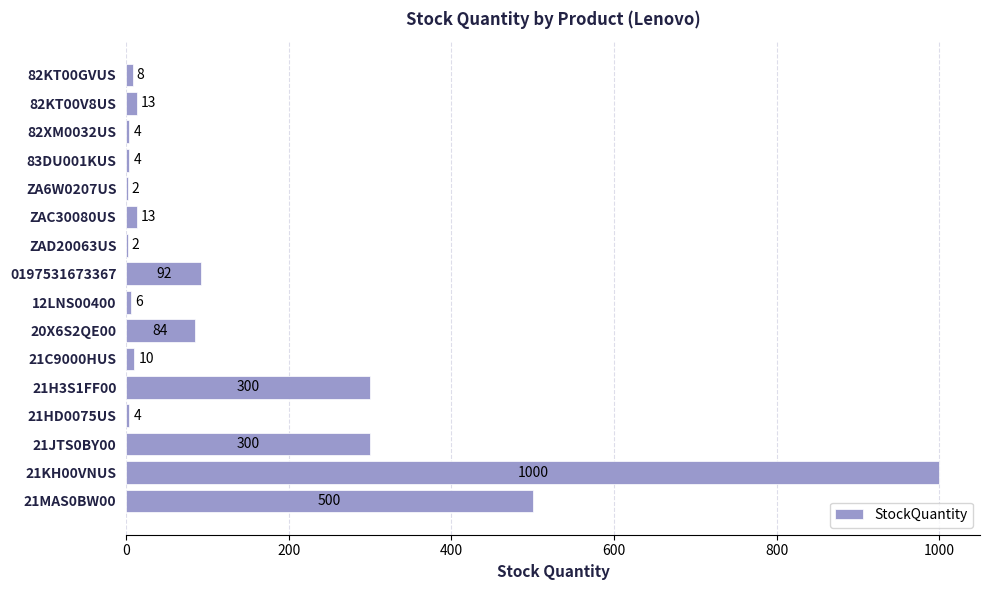

Between 83DU001KUS and 21KH00VNUS, which is larger?

21KH00VNUS